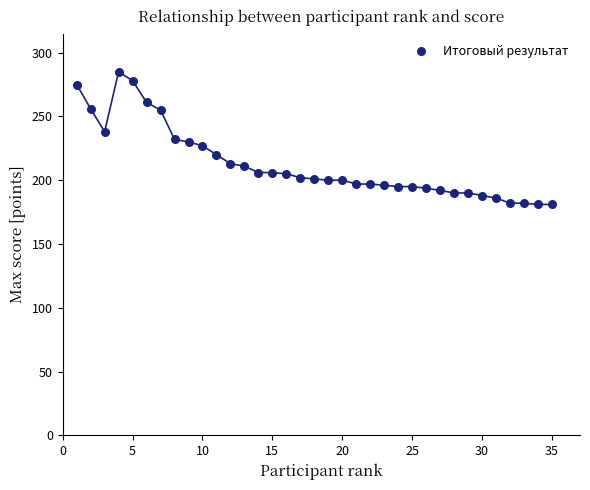

What is the range of X values (max minus min)?

34.0